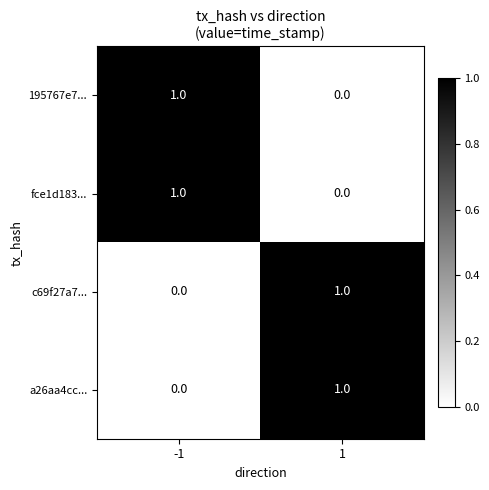

List the labels in order of fce1d183... value, largest first.

-1, 1